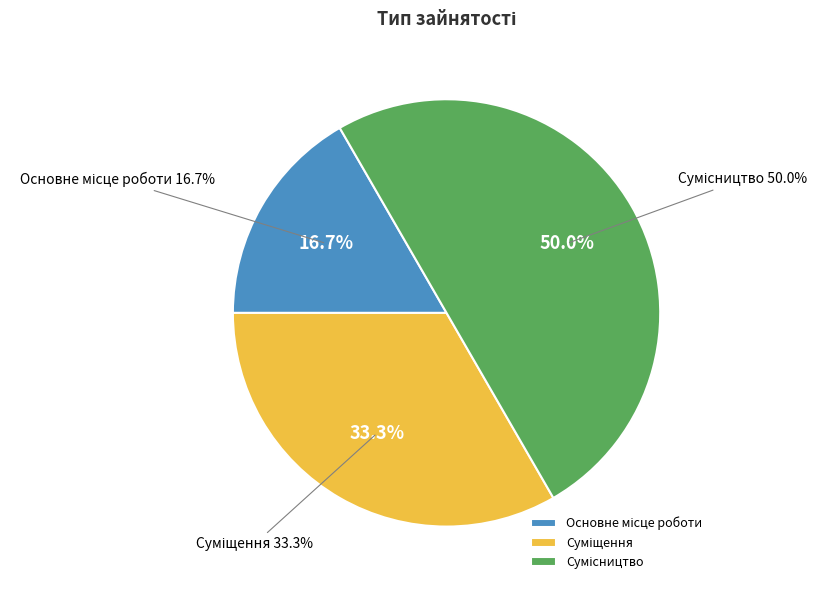

True or false: Суміщення accounts for 24% of the total.

False